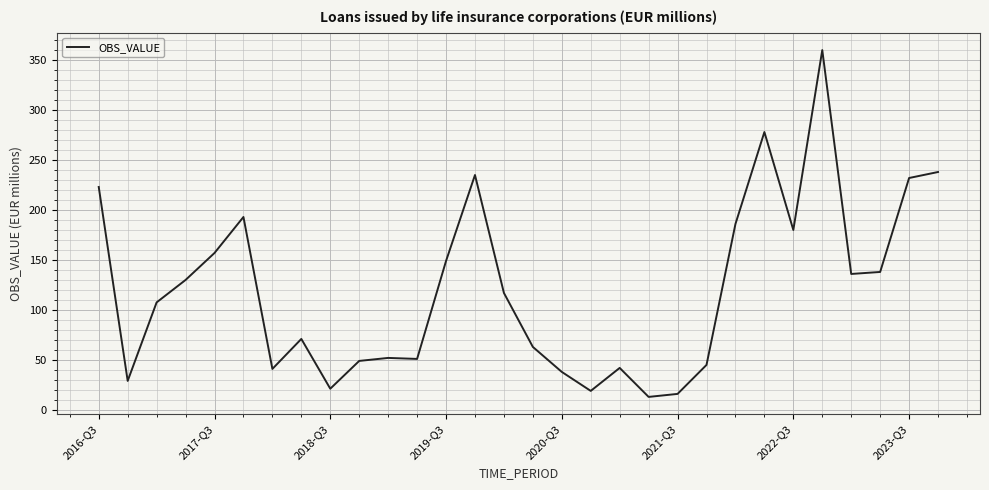

What is the maximum value shown in the chart?

360.0